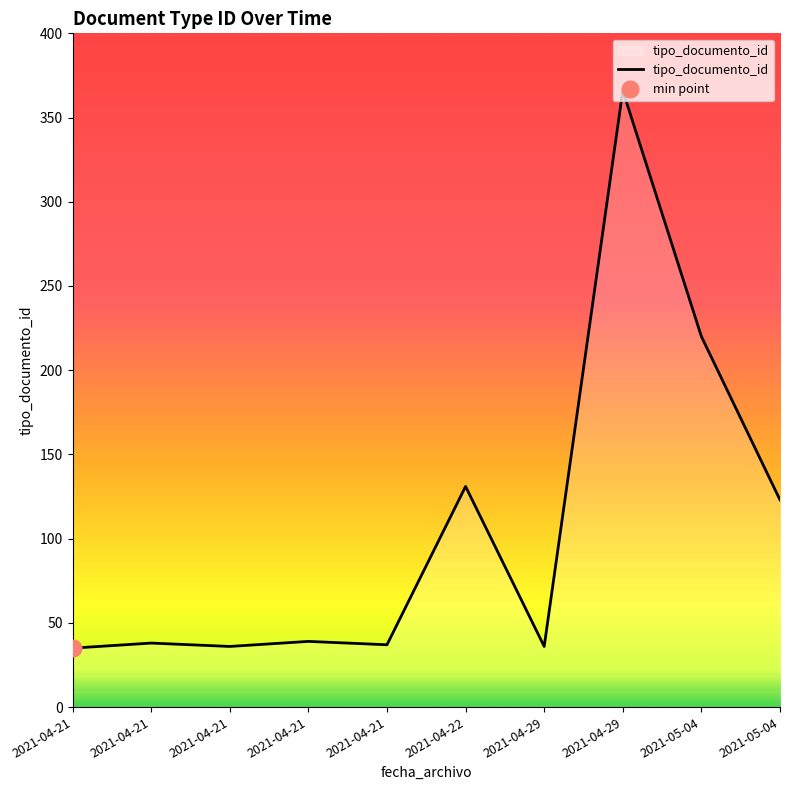

At which label does the data first exceed 39?

2021-04-22